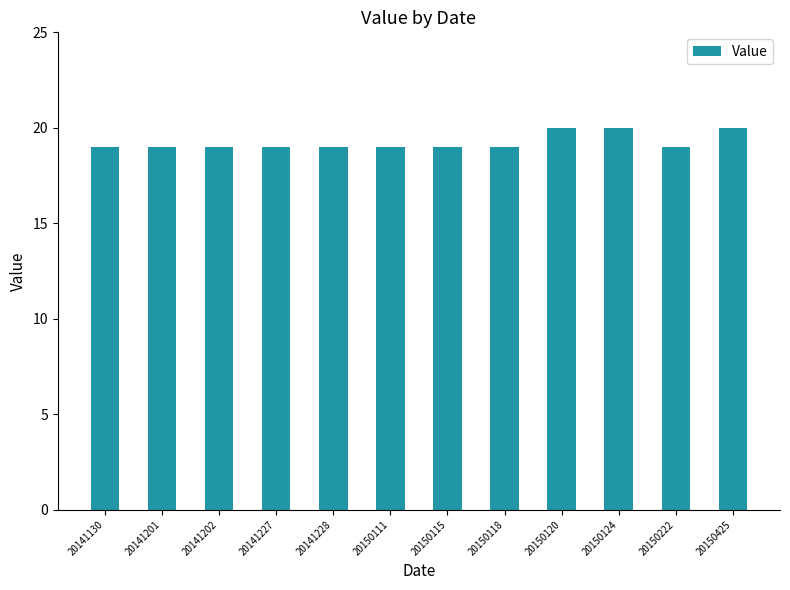

What is the sum of all values?

231